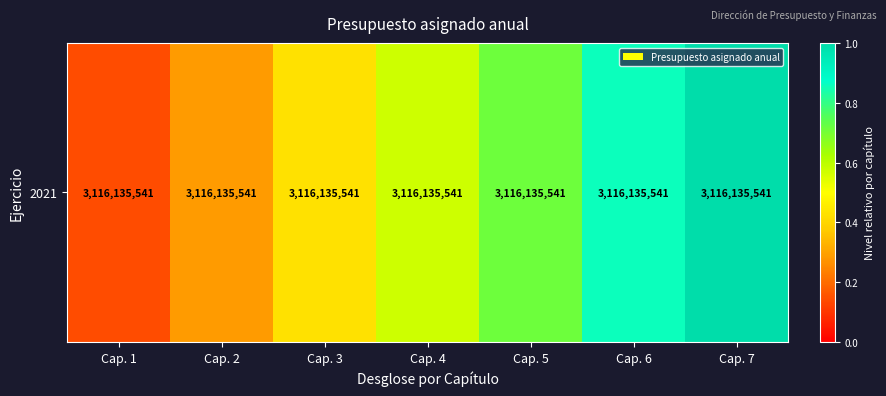

Rank the categories by value from lowest to highest.

Cap. 1, Cap. 2, Cap. 3, Cap. 4, Cap. 5, Cap. 6, Cap. 7